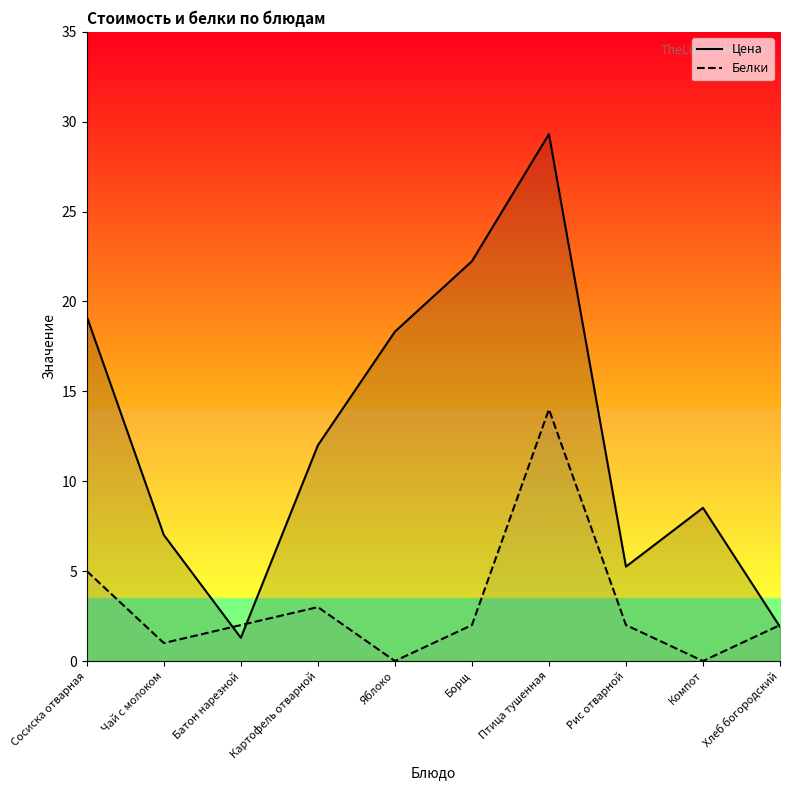

Reading left to right, extract all data points from this chart.

Цена: Сосиска отварная=19.2	Чай с молоком=7.0	Батон нарезной=1.3	Картофель отварной=12.0	Яблоко=18.3	Борщ=22.2	Птица тушенная=29.3	Рис отварной=5.2	Компот=8.5	Хлеб богородский=1.9
Белки: Сосиска отварная=5.0	Чай с молоком=1.0	Батон нарезной=2.0	Картофель отварной=3.0	Яблоко=0.0	Борщ=2.0	Птица тушенная=14.0	Рис отварной=2.0	Компот=0.0	Хлеб богородский=2.0